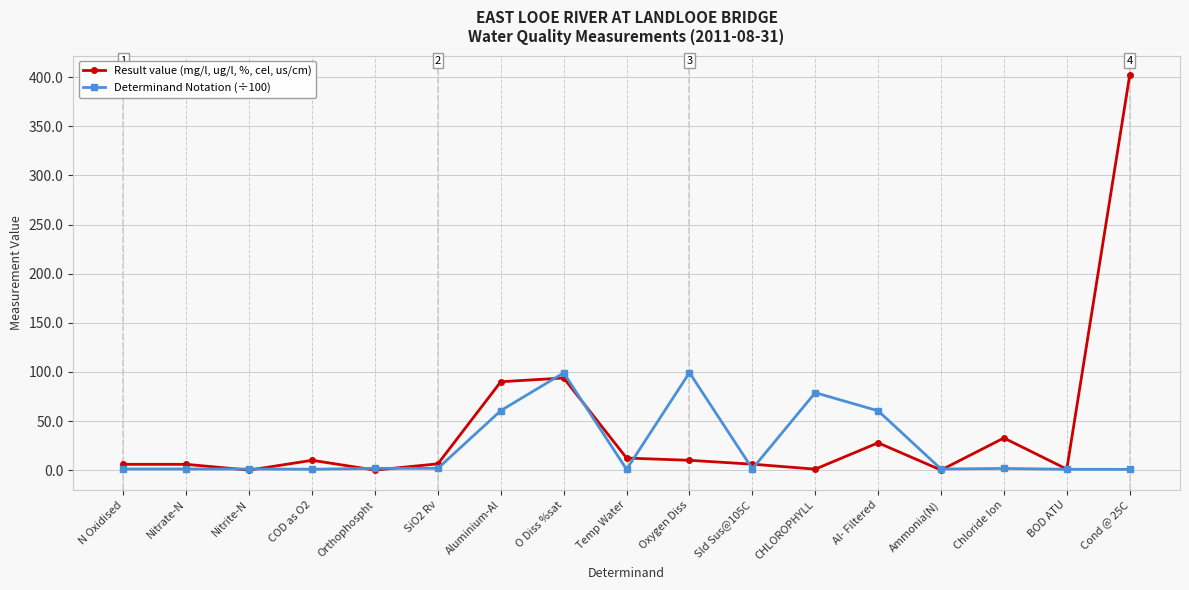

After their last crossing, which series has the higher values: Determinand Notation (÷100) or Result value (mg/l, ug/l, %, cel, us/cm)?

Result value (mg/l, ug/l, %, cel, us/cm)